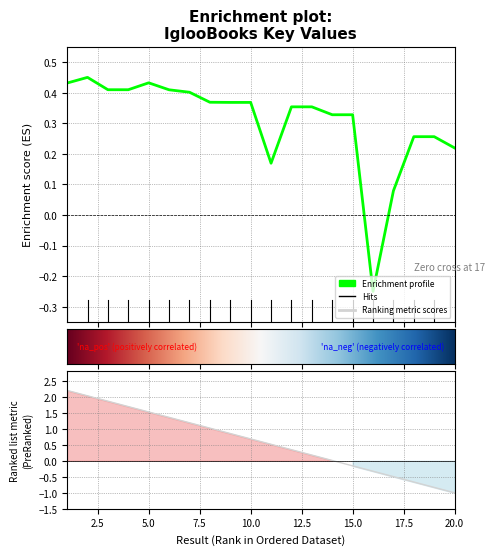

Which has a higher value, 16 or 6?

6